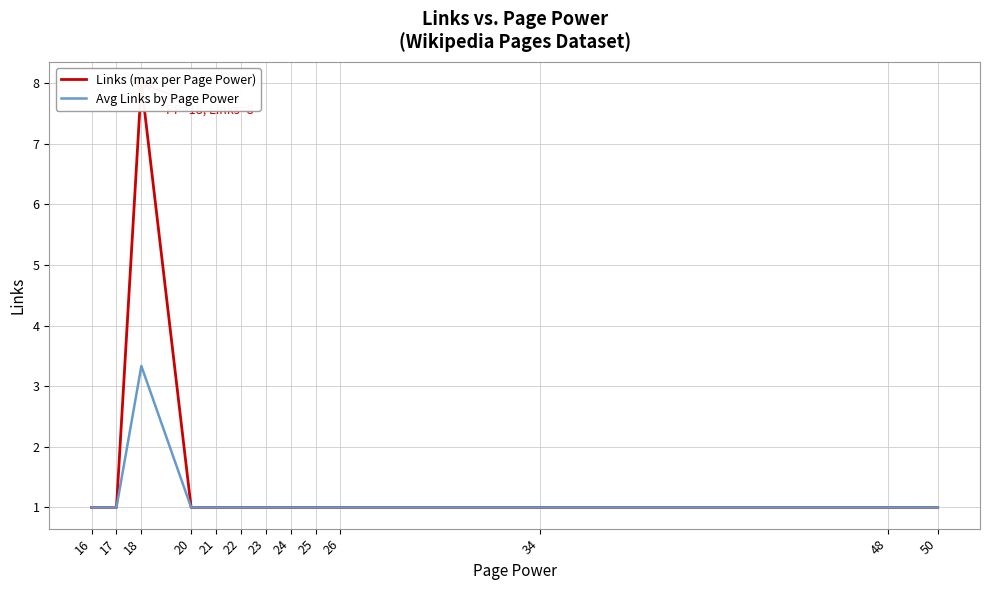

Which series has the largest Y range (max minus min)?

Links (max per Page Power)